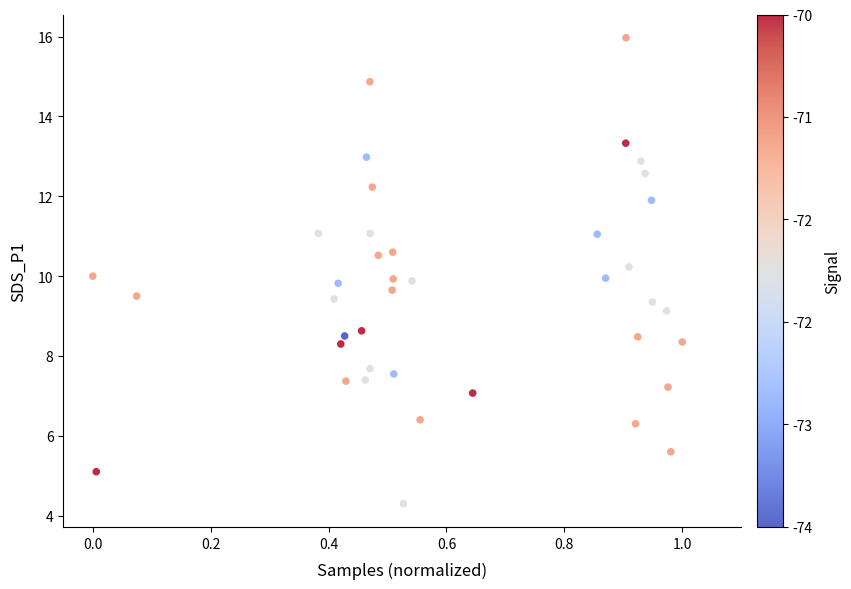

What is the range of X values (max minus min)?

1.0